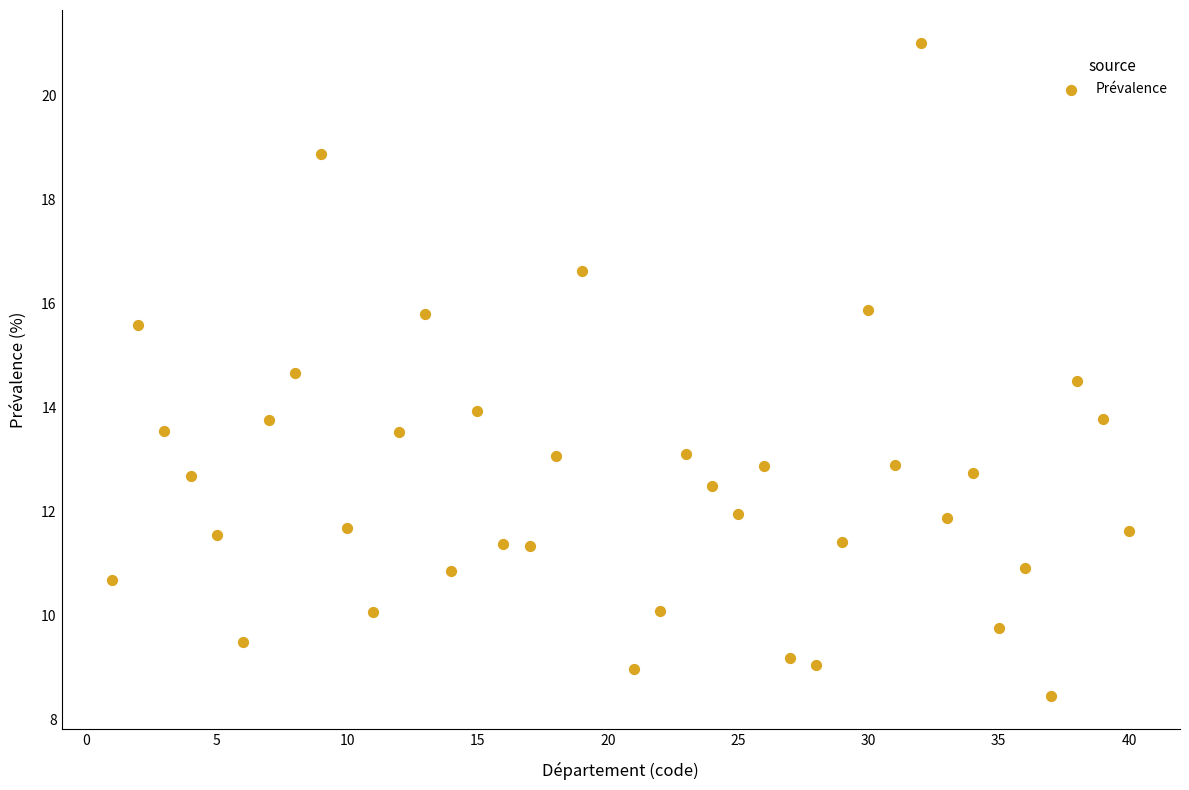

What is the range of Y values (max minus min)?

12.6